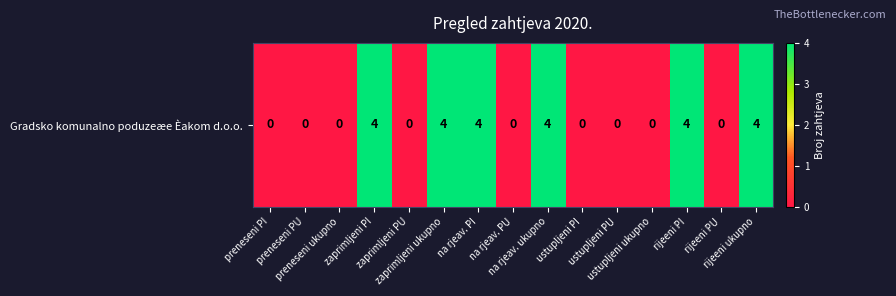

Count the number of data series in this chart.

1